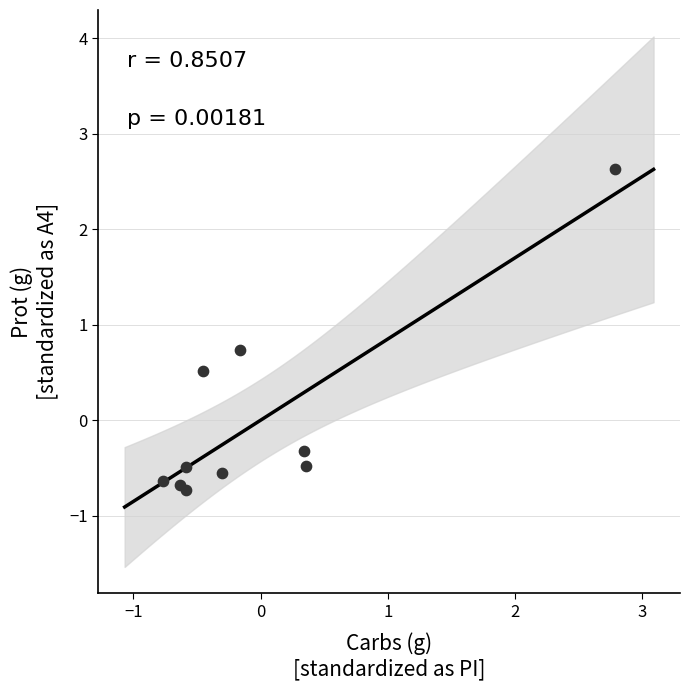

What is the range of Y values (max minus min)?

3.4